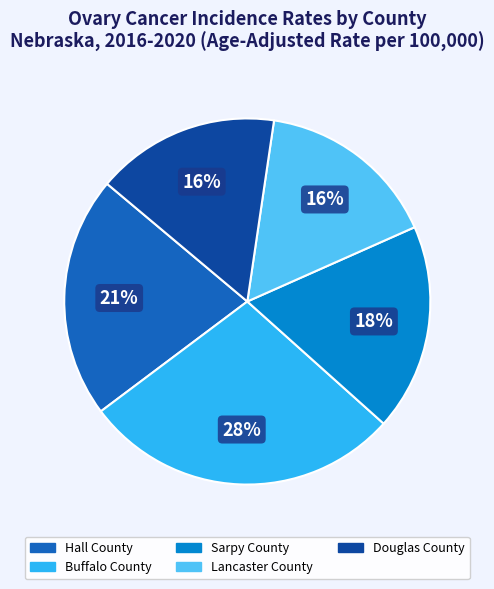

Do Lancaster County and Buffalo County together represent more than half of the pie?

No